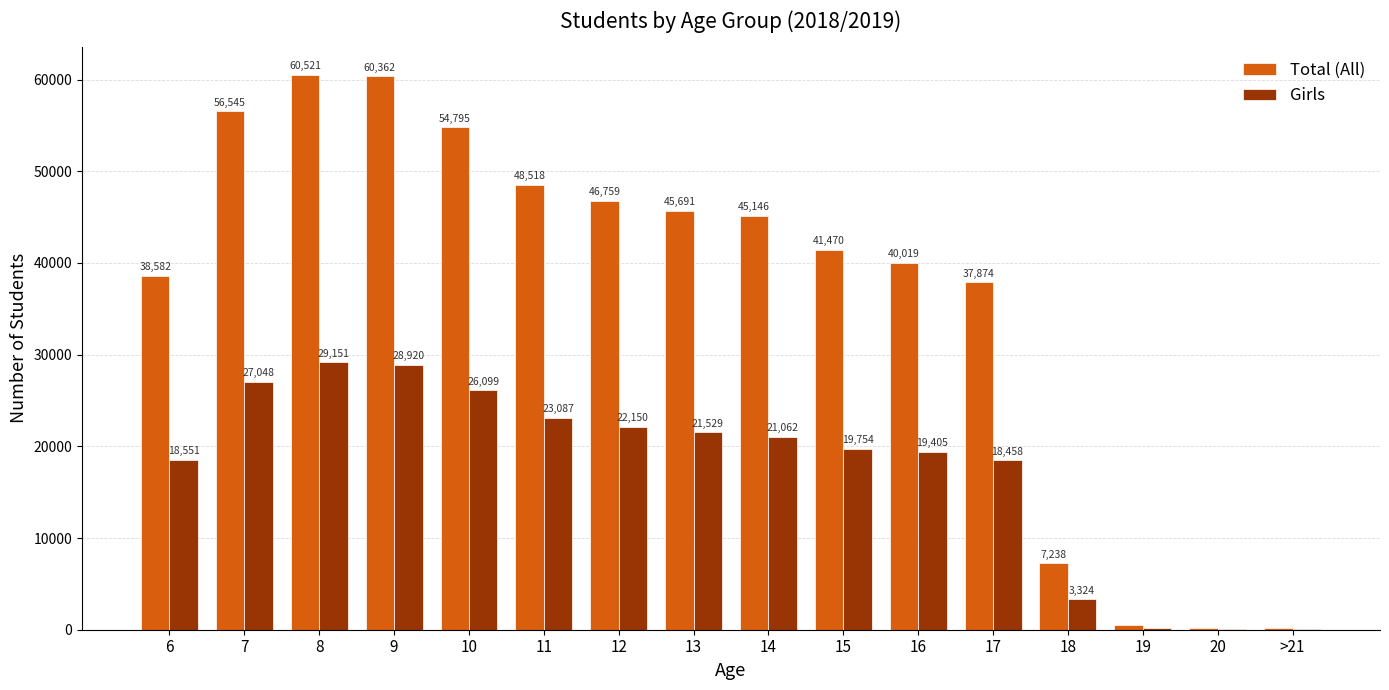

What are all the series names shown in the legend?

Total (All), Girls